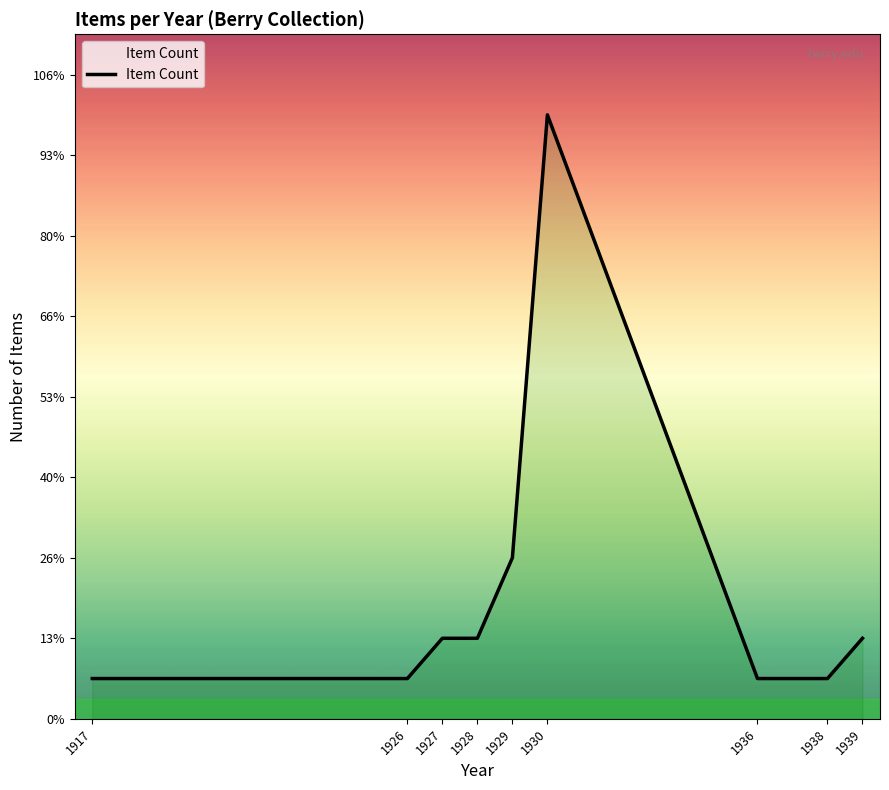

Does the chart have visible grid lines?

No